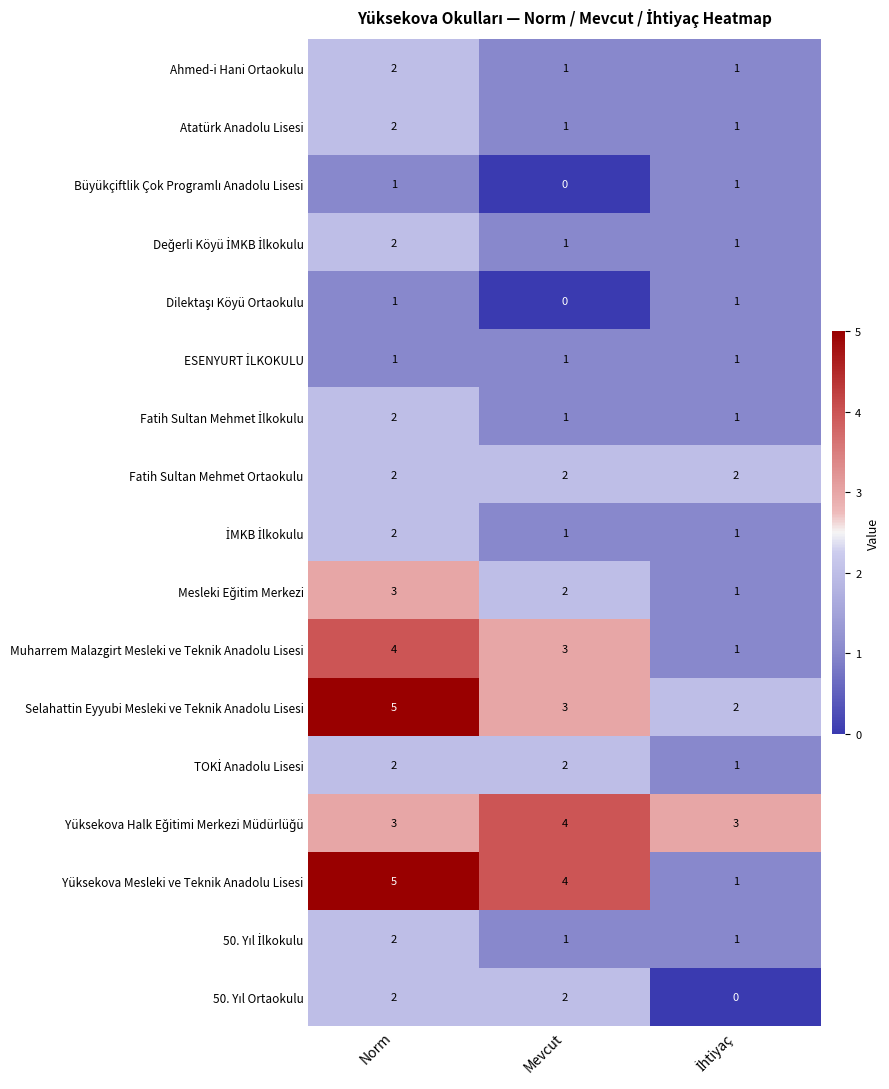

Count the number of data series in this chart.

17